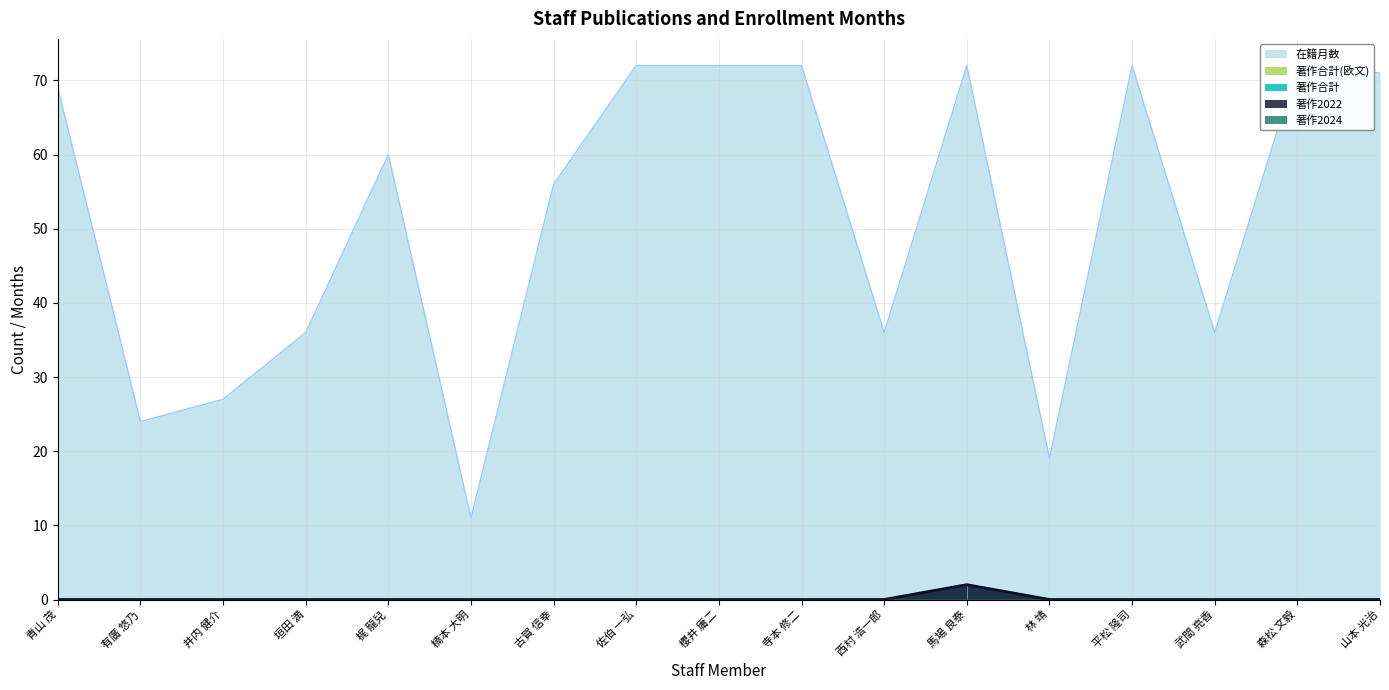

True or false: 著作2022 and 在籍月数 cross at least once.

False